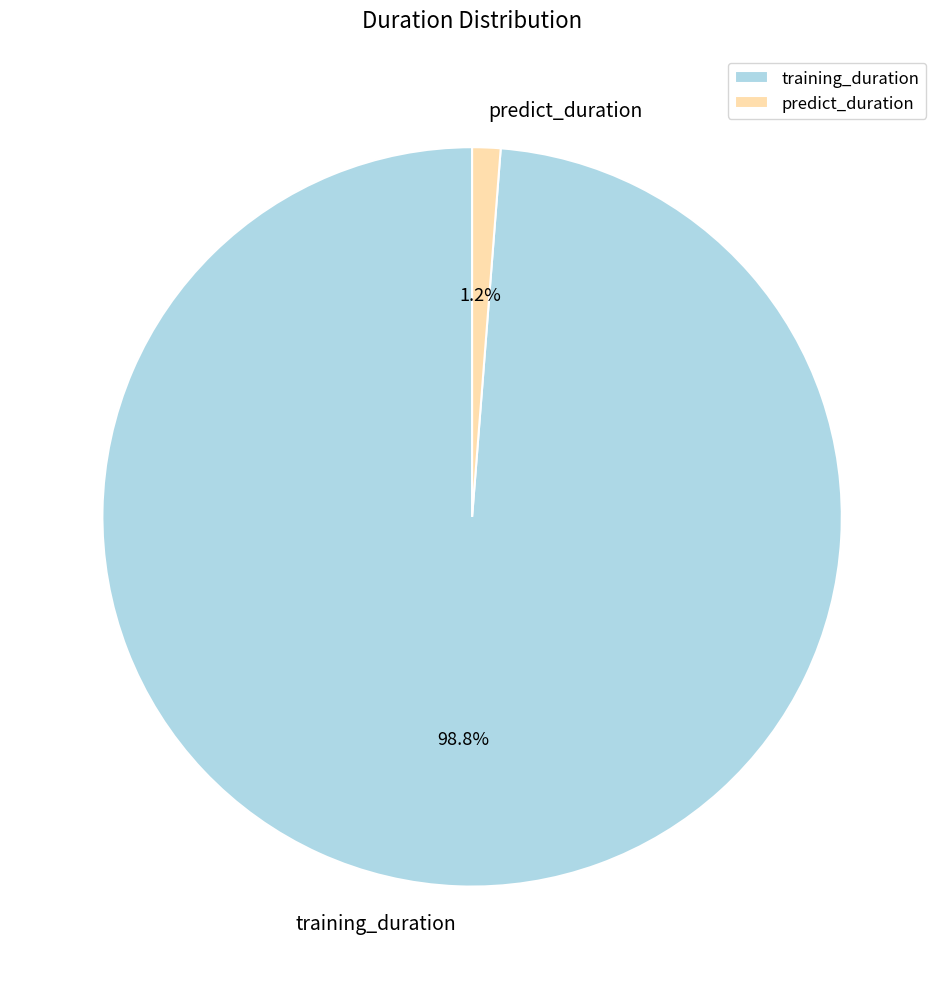

To the nearest percent, what portion does training_duration represent?

99%